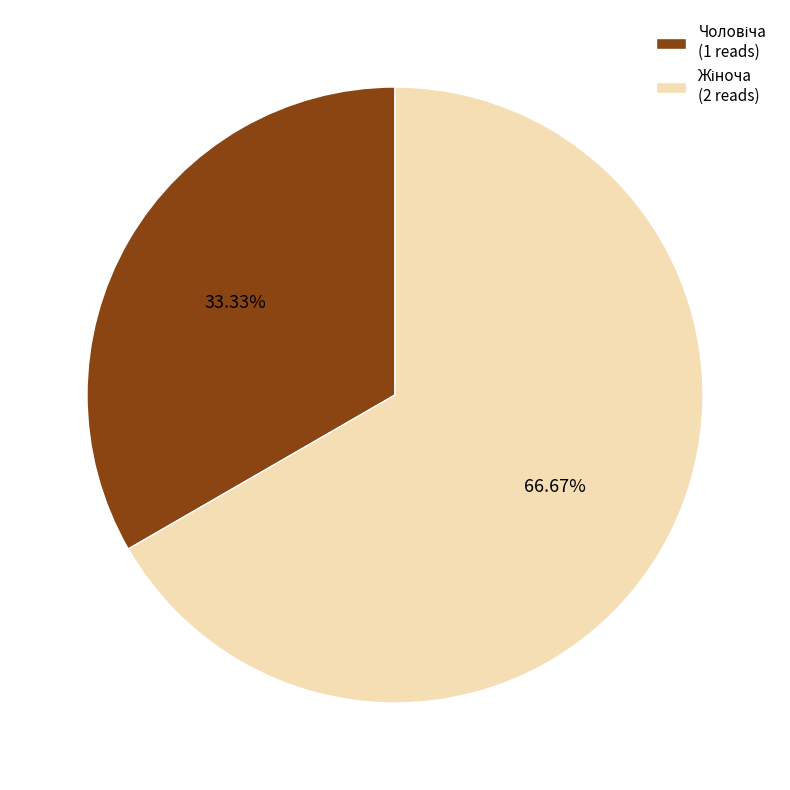

Is there any slice that represents more than half of the pie?

Yes